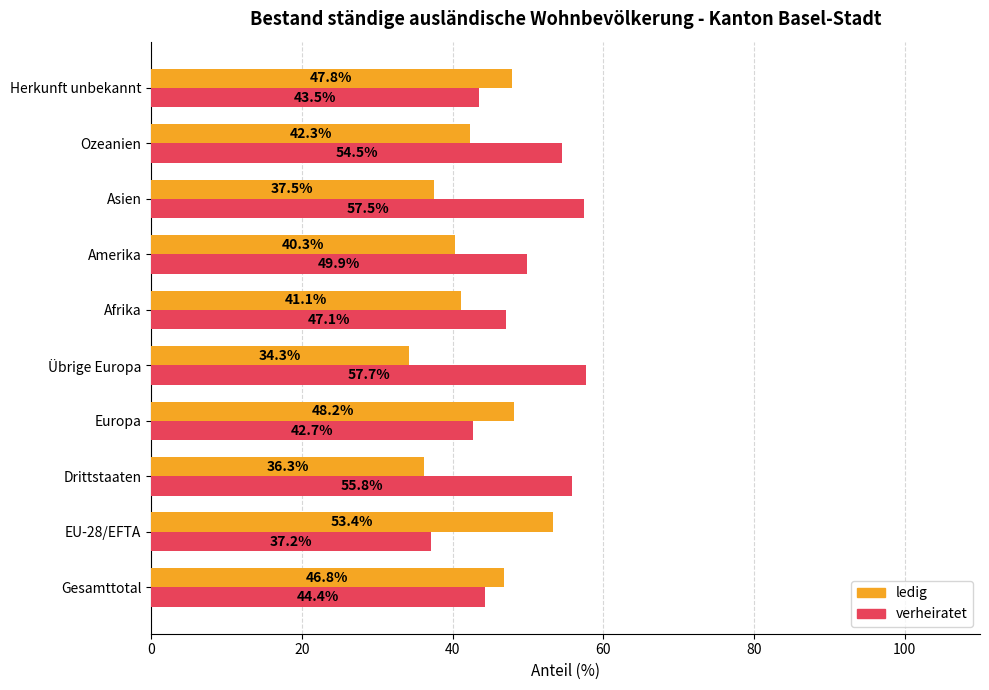

What is the approximate value of verheiratet at Übrige Europa?

57.7